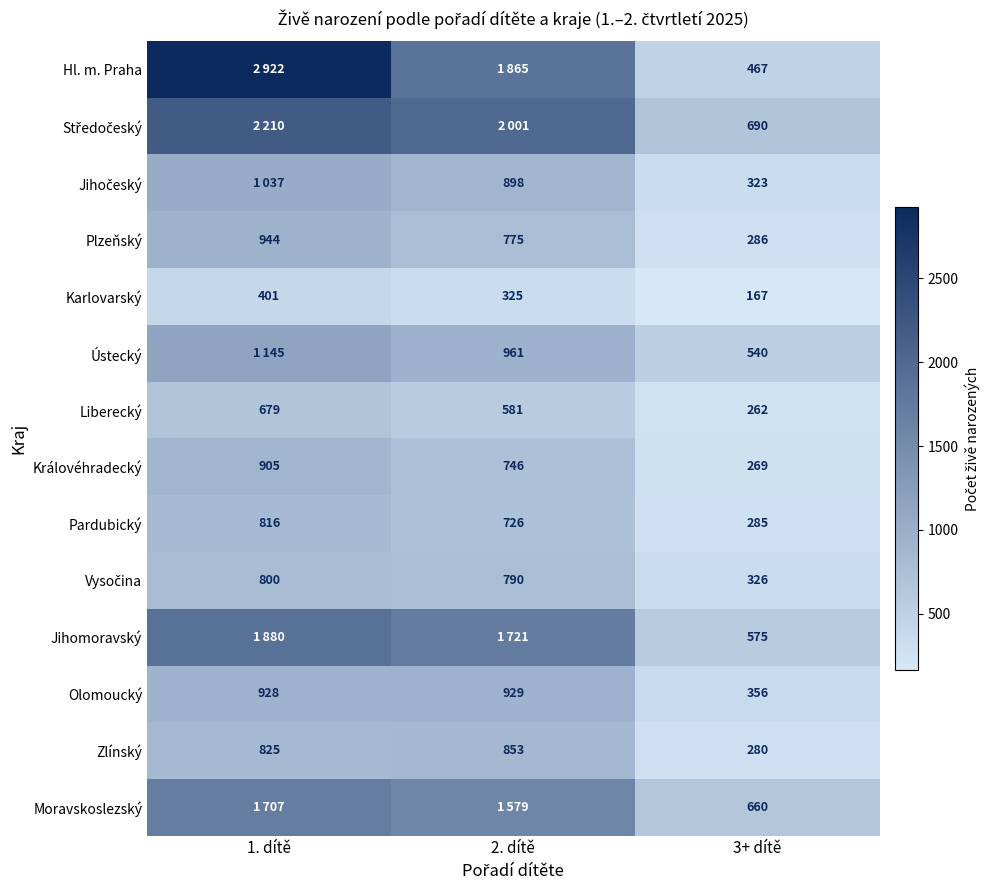

Is the value of Královéhradecký at 2. dítě greater than the value of Plzeňský at 3+ dítě?

Yes